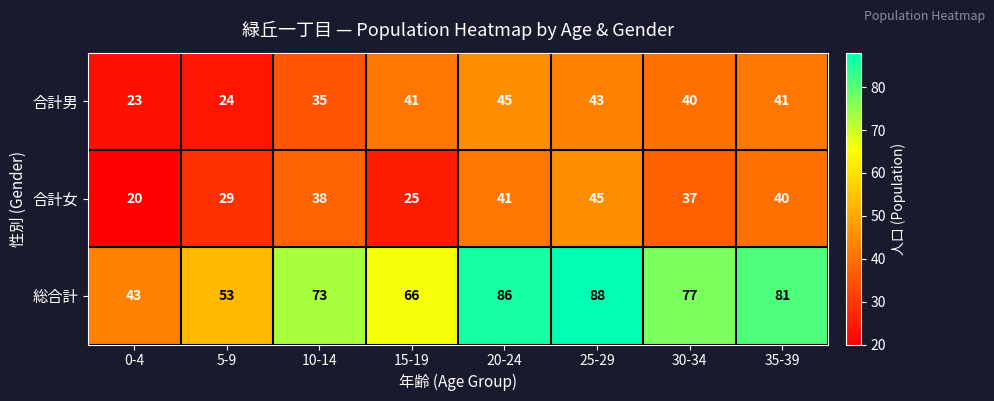

Which series changed the most between 5-9 and 25-29?

総合計